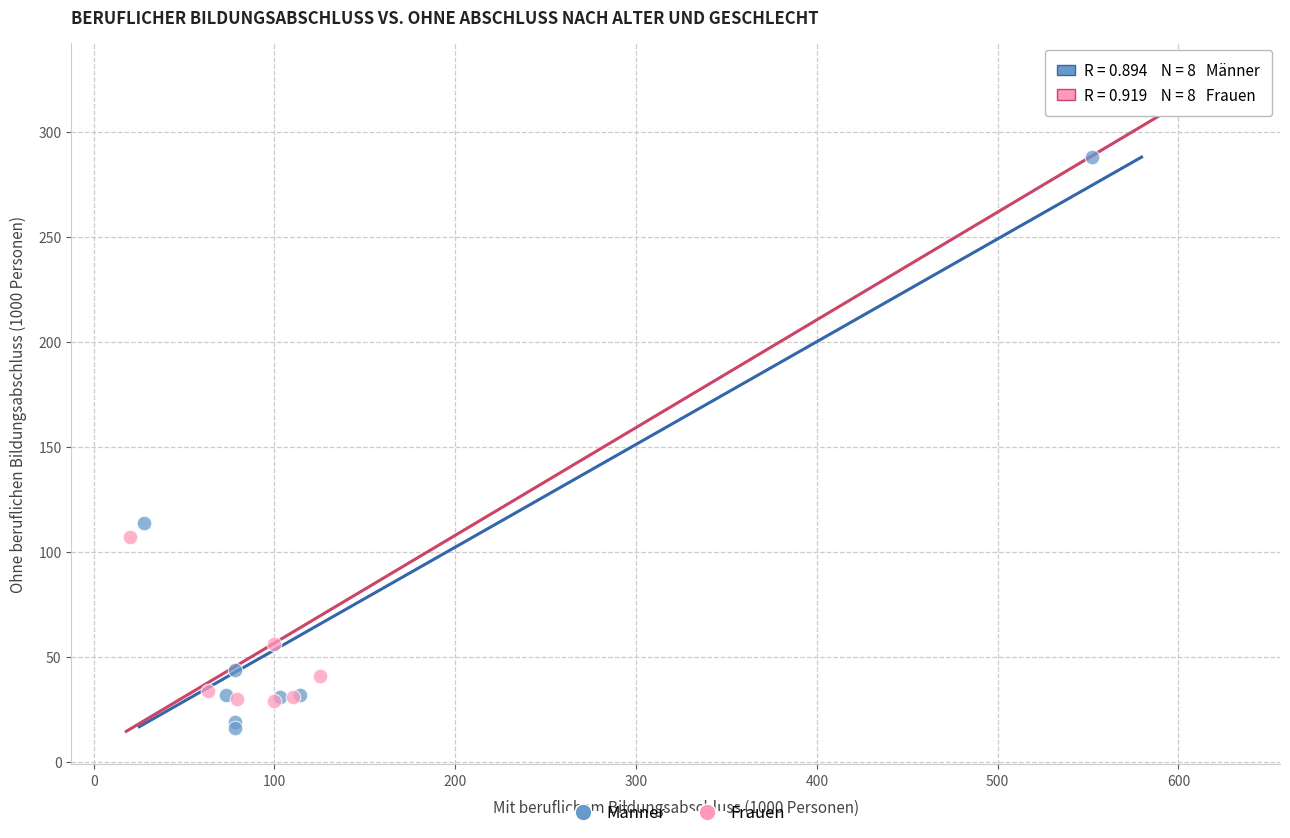

Which series reaches the maximum Y coordinate?

Frauen